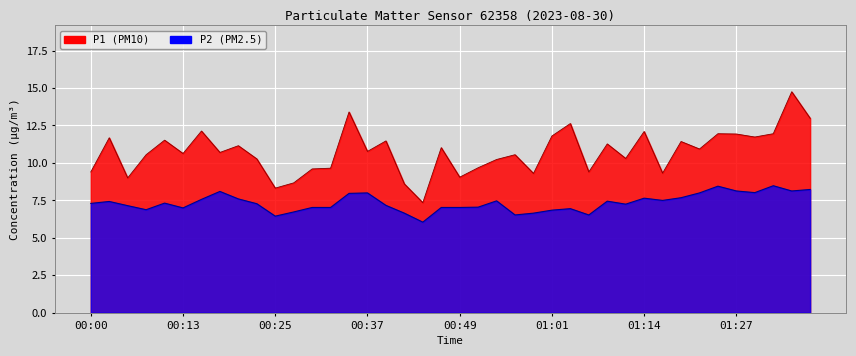

True or false: P2 has a value of 3.0 at 01:01.

False